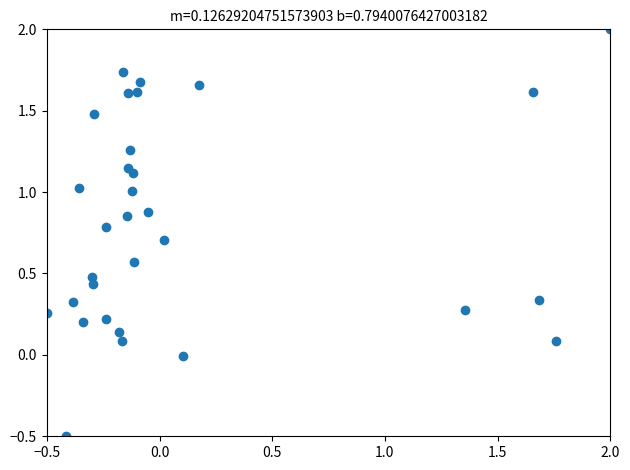

What is the range of Y values (max minus min)?

2.5